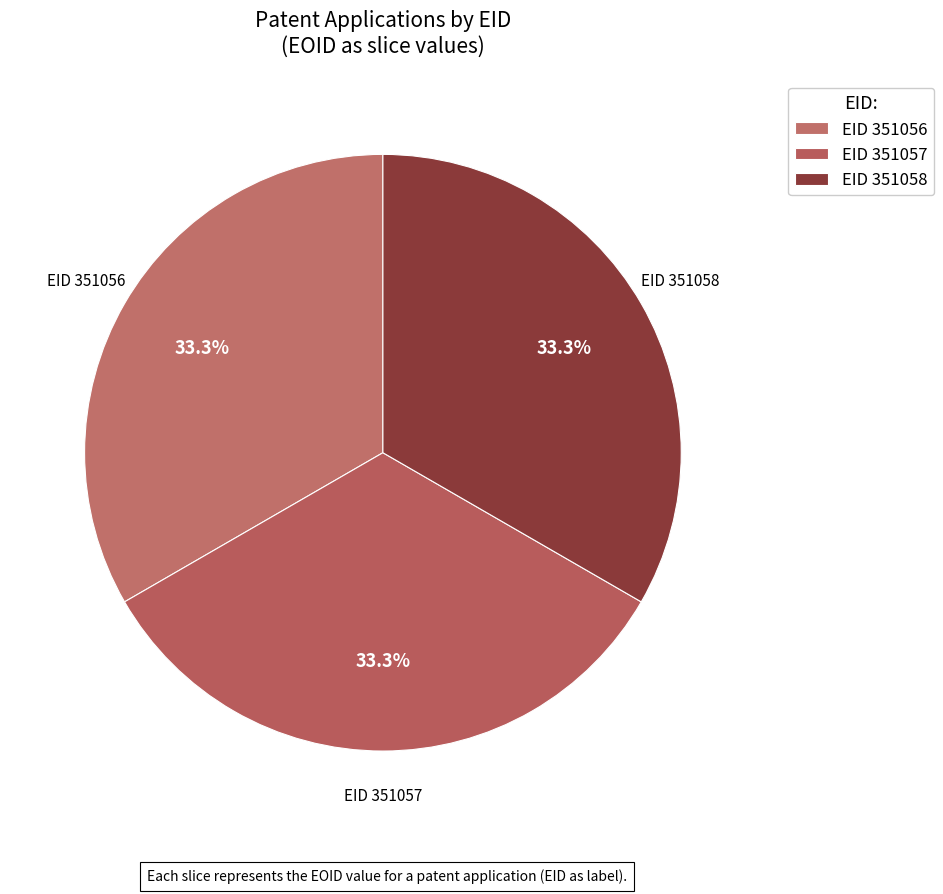

What is the ratio of the value at EID 351058 to the value at EID 351057?

1.0